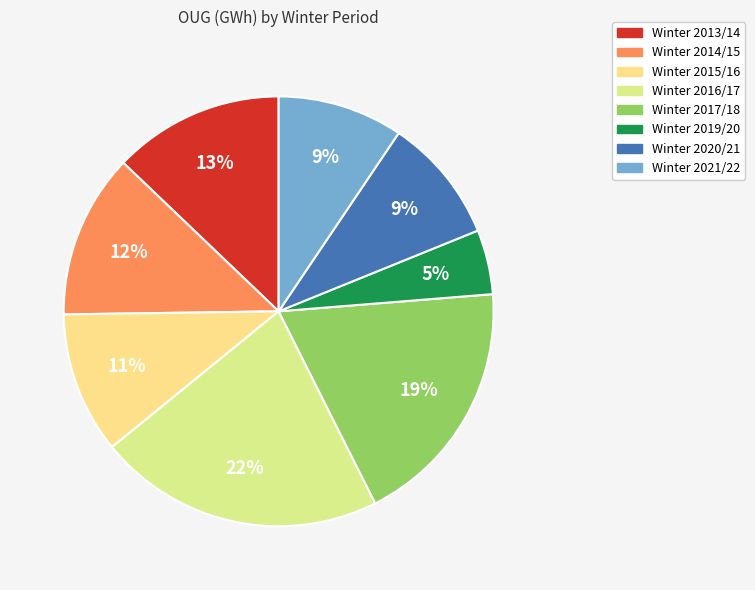

Combined, do Winter 2020/21 and Winter 2019/20 account for over 50%?

No